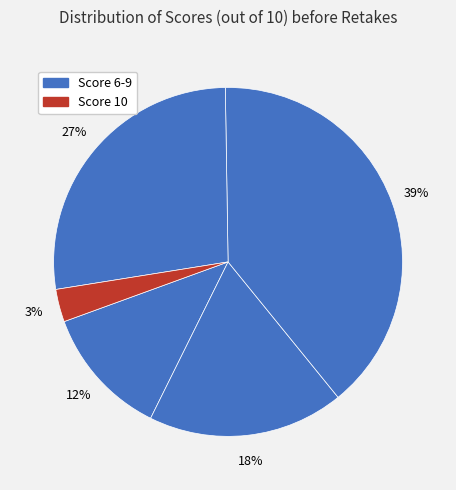

Which slice is the smallest?

10